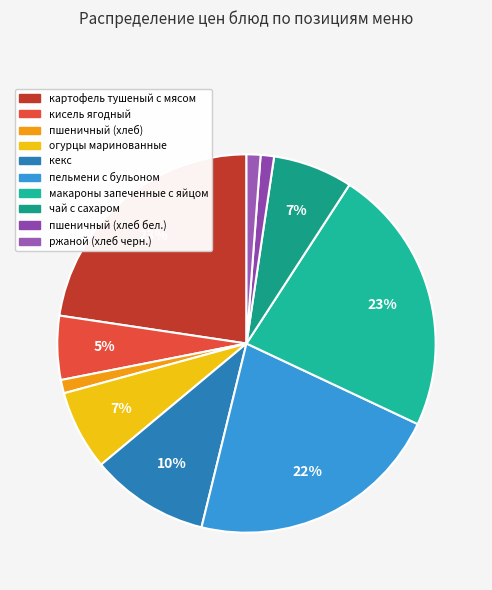

The пельмени с бульоном slice represents 35% of the pie. True or false?

False